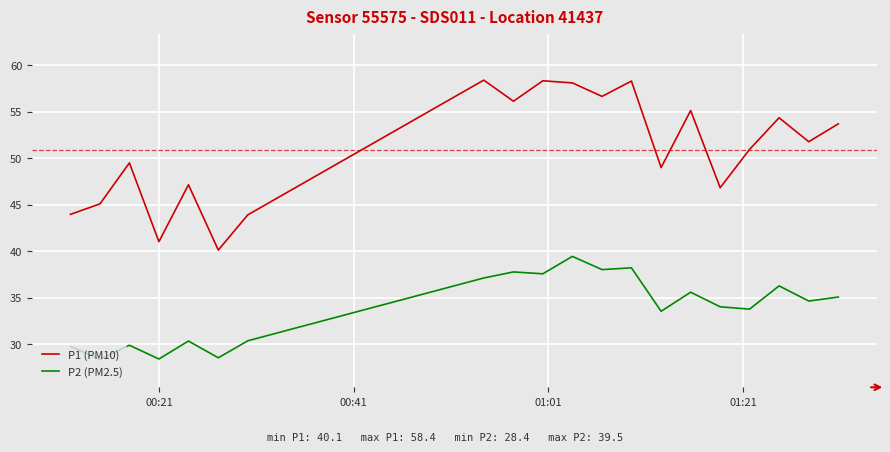

List the series in order of their peak value, highest first.

P1 (PM10), P2 (PM2.5)